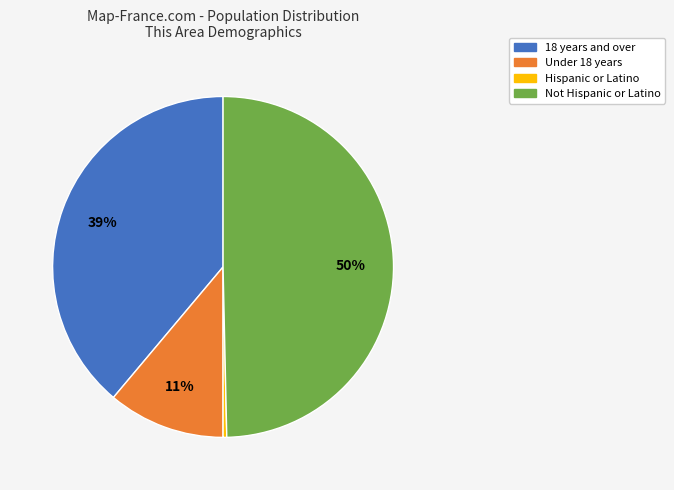

Is Hispanic or Latino the majority of the pie?

No